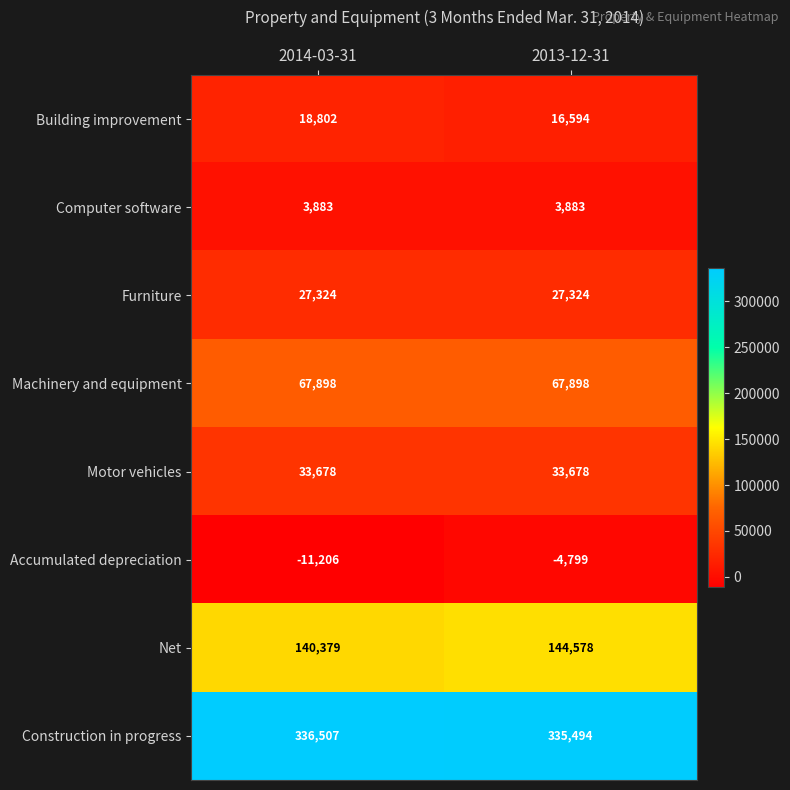

Rank the series by their maximum value, from lowest to highest.

Accumulated depreciation, Computer software, Building improvement, Furniture, Motor vehicles, Machinery and equipment, Net, Construction in progress